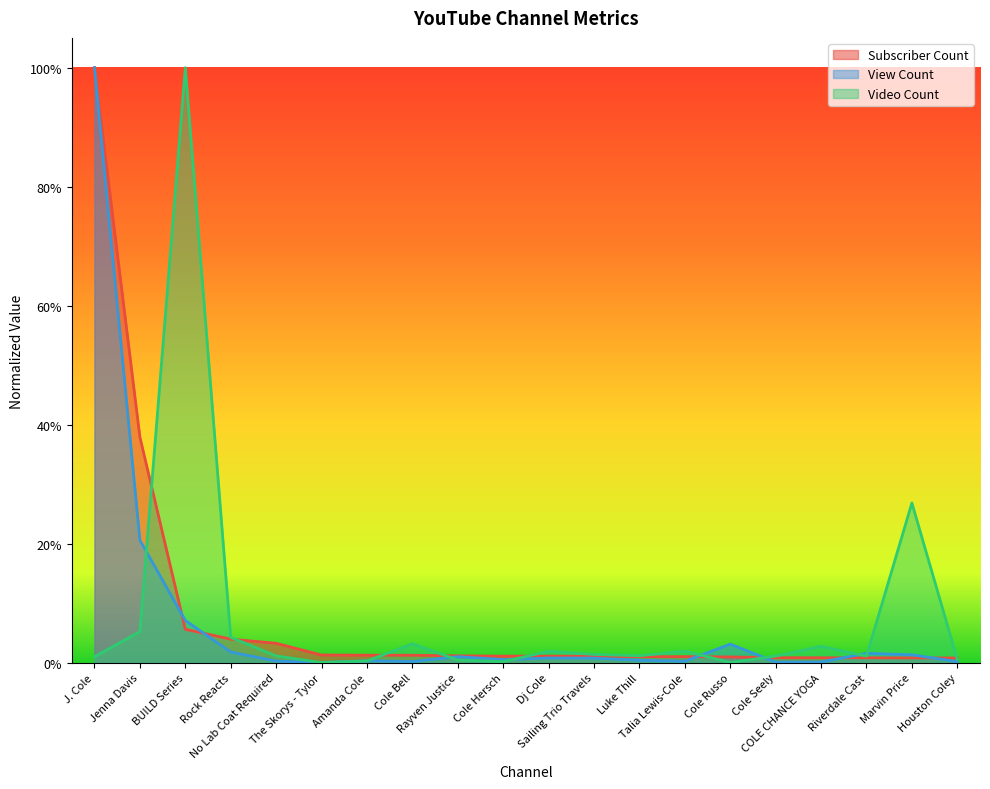

How many interior local peaks does the Video Count series have?

6